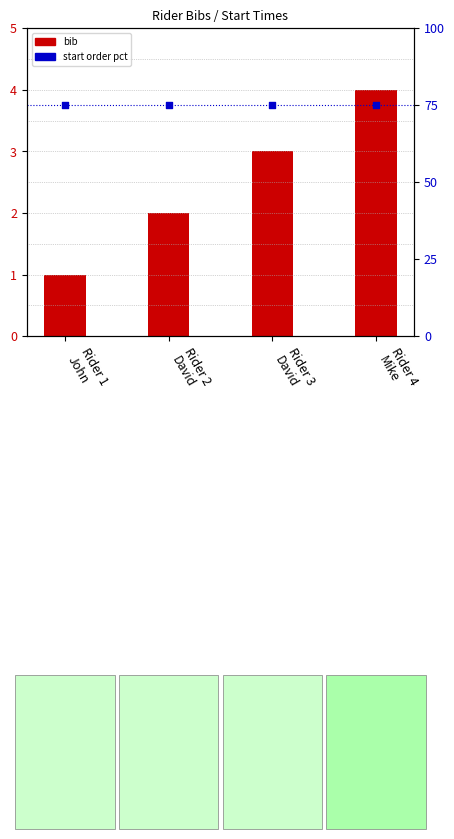

Is the value of bib at Rider 4
Mike greater than the value of start order (pct) at Rider 1
John?

No